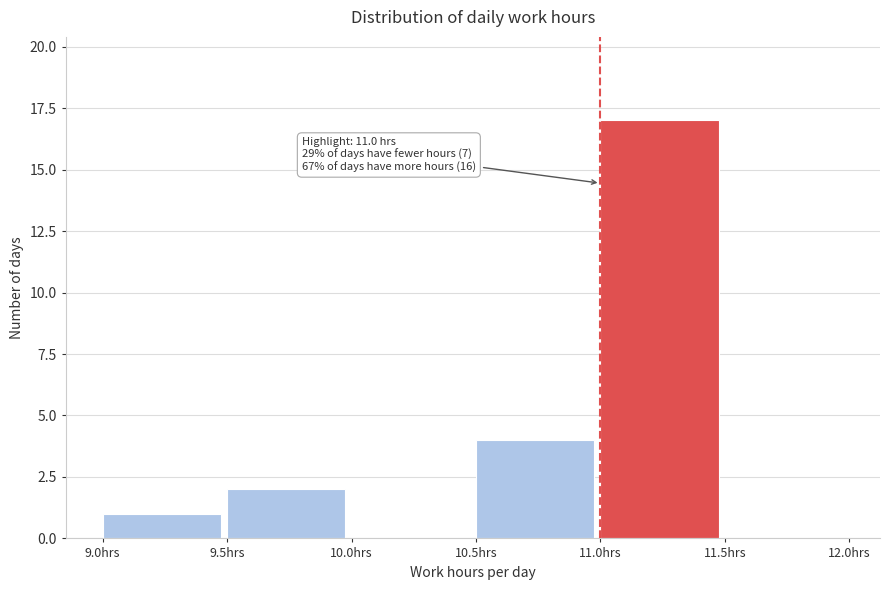

Over which range of the x-axis is the bar tallest?

11.0 to 11.5